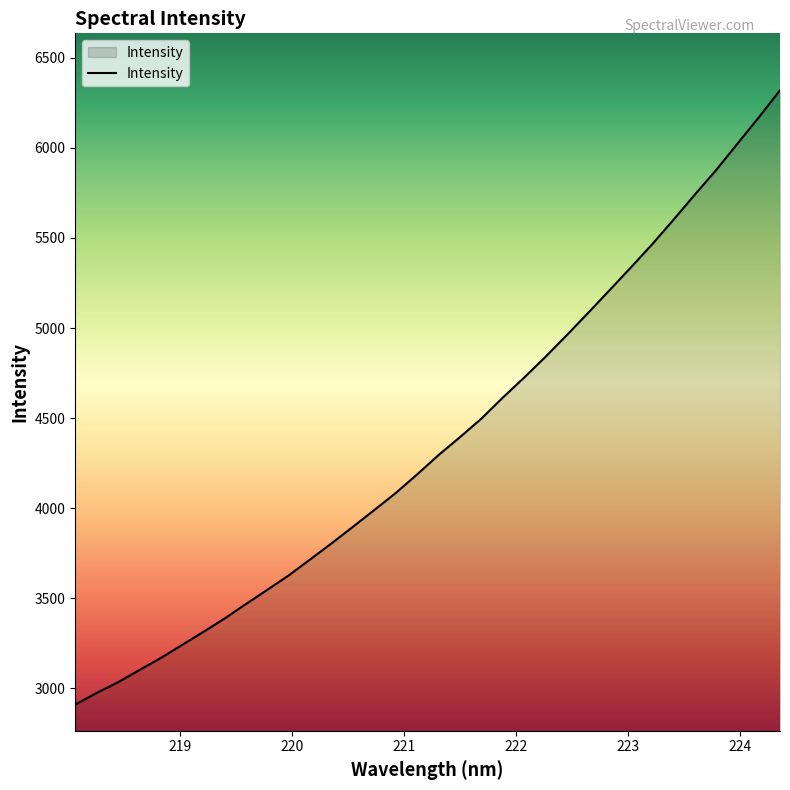

What is the maximum value shown in the chart?

6320.0